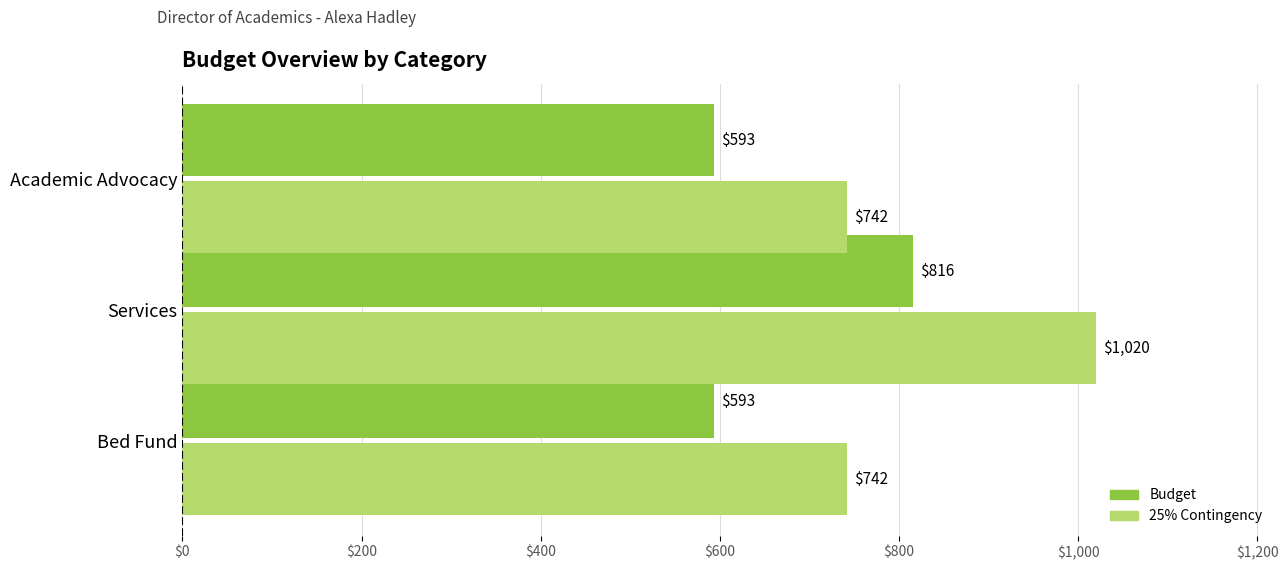

List the series in order of their peak value, lowest first.

Budget, 25% Contingency